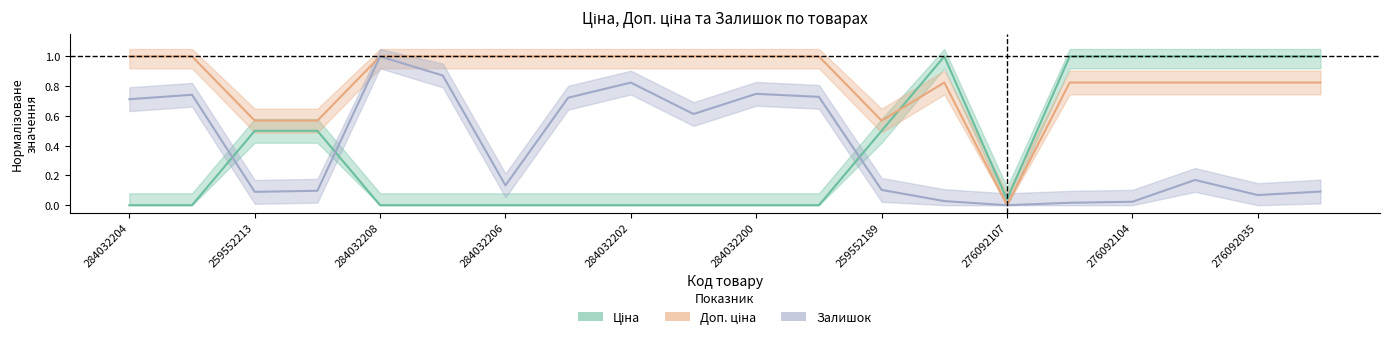

How many series are shown in this chart?

3